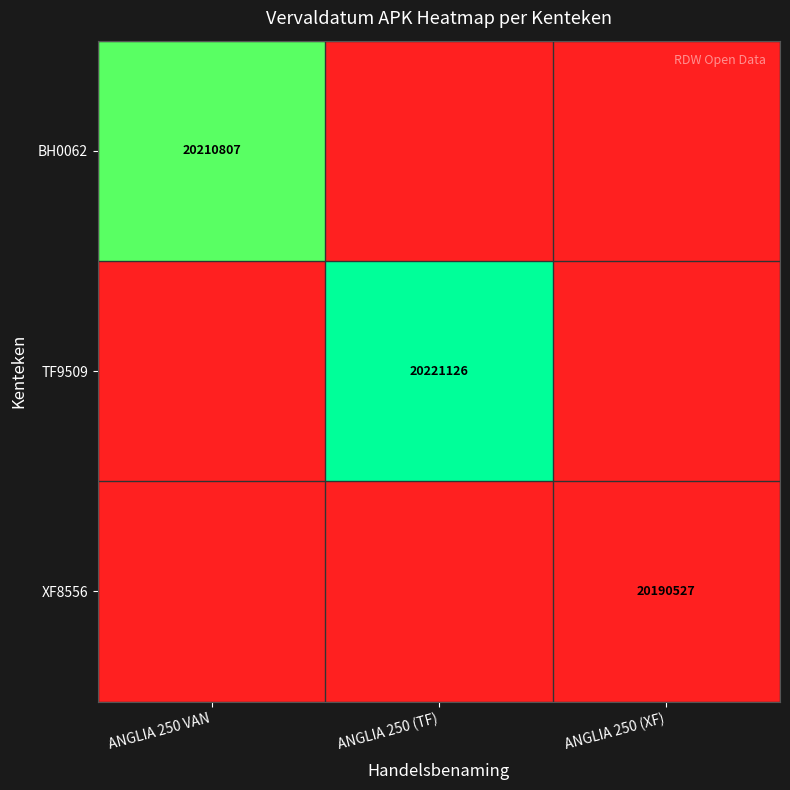

Count the number of categories in the chart.

3